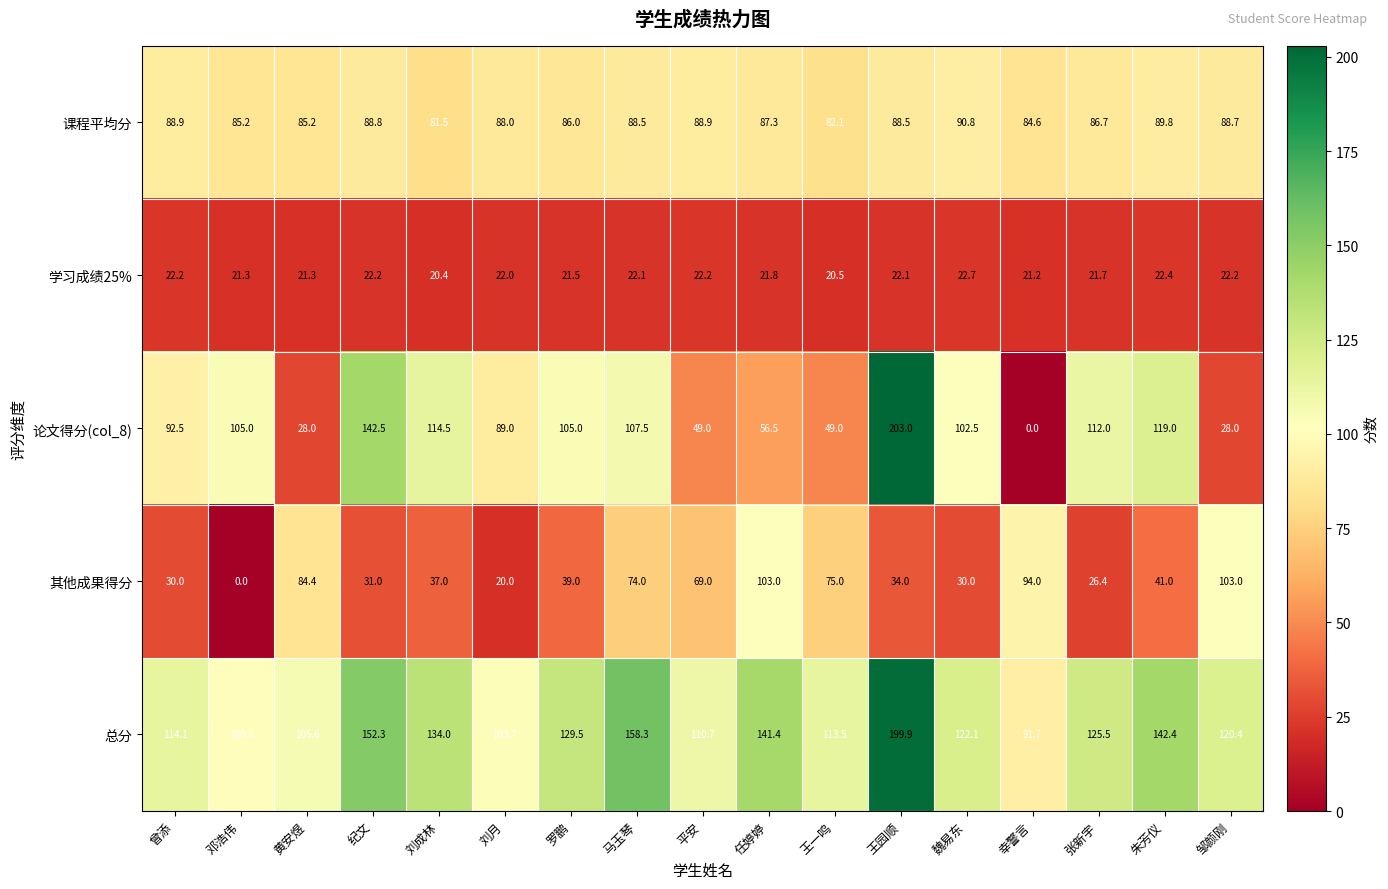

What is the difference between the maximum and minimum values in the 课程平均分 series?

9.3